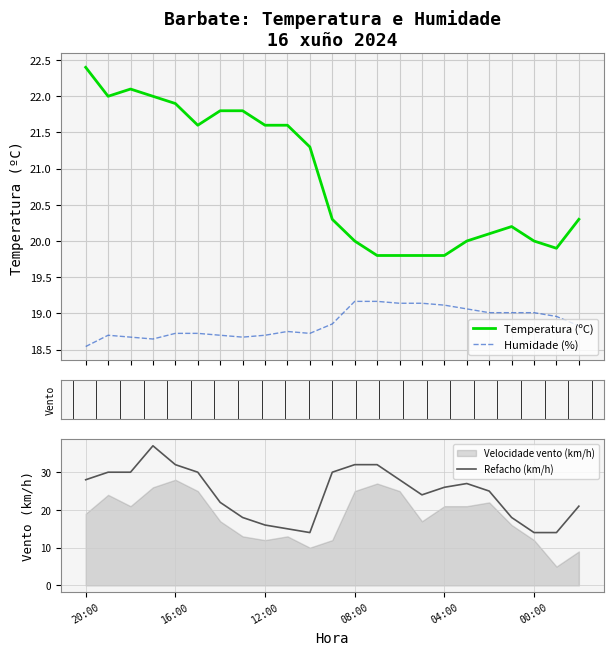

Does the chart display data point markers on the line(s)?

No